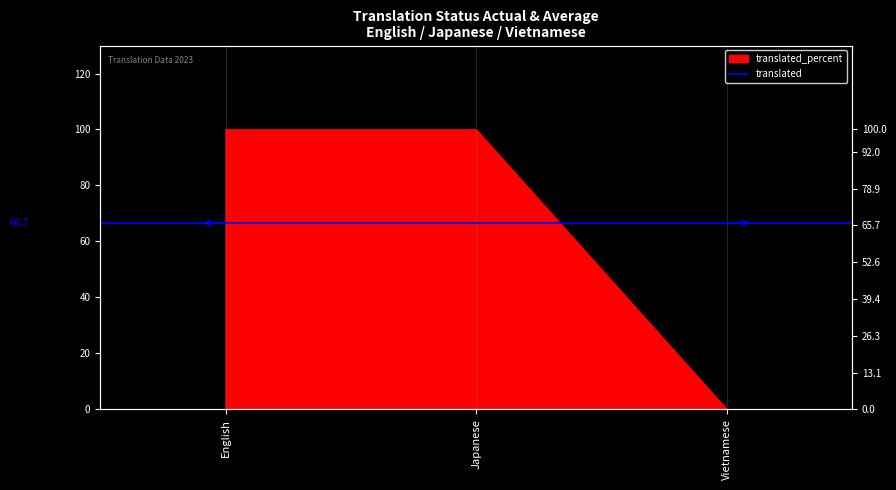

Reading left to right, extract all data points from this chart.

100	100	0